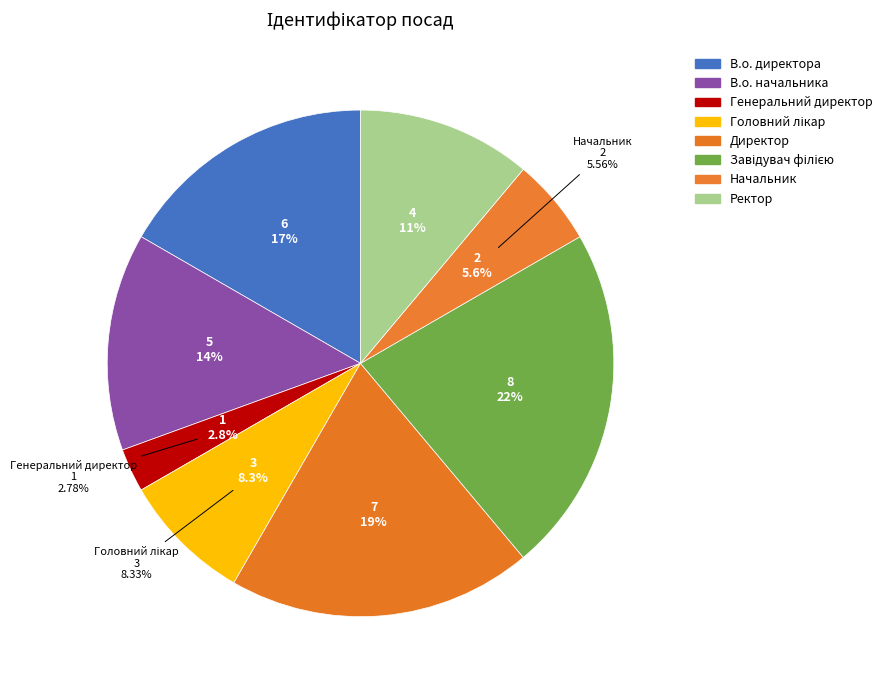

What is the ratio of the value at Начальник to the value at Директор?

0.3